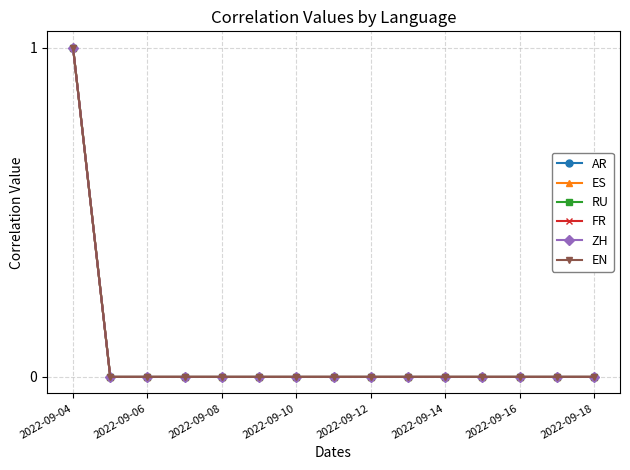

True or false: ES has more than 2 interior local peaks.

False